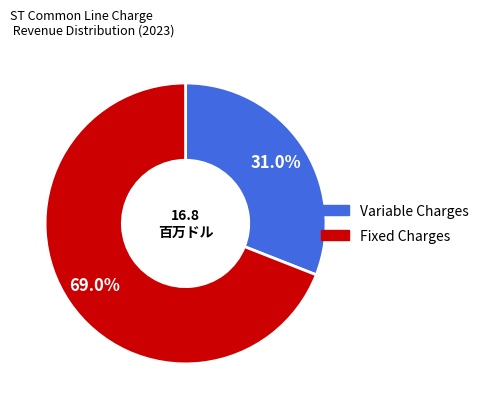

Is there a majority slice in this chart?

Yes